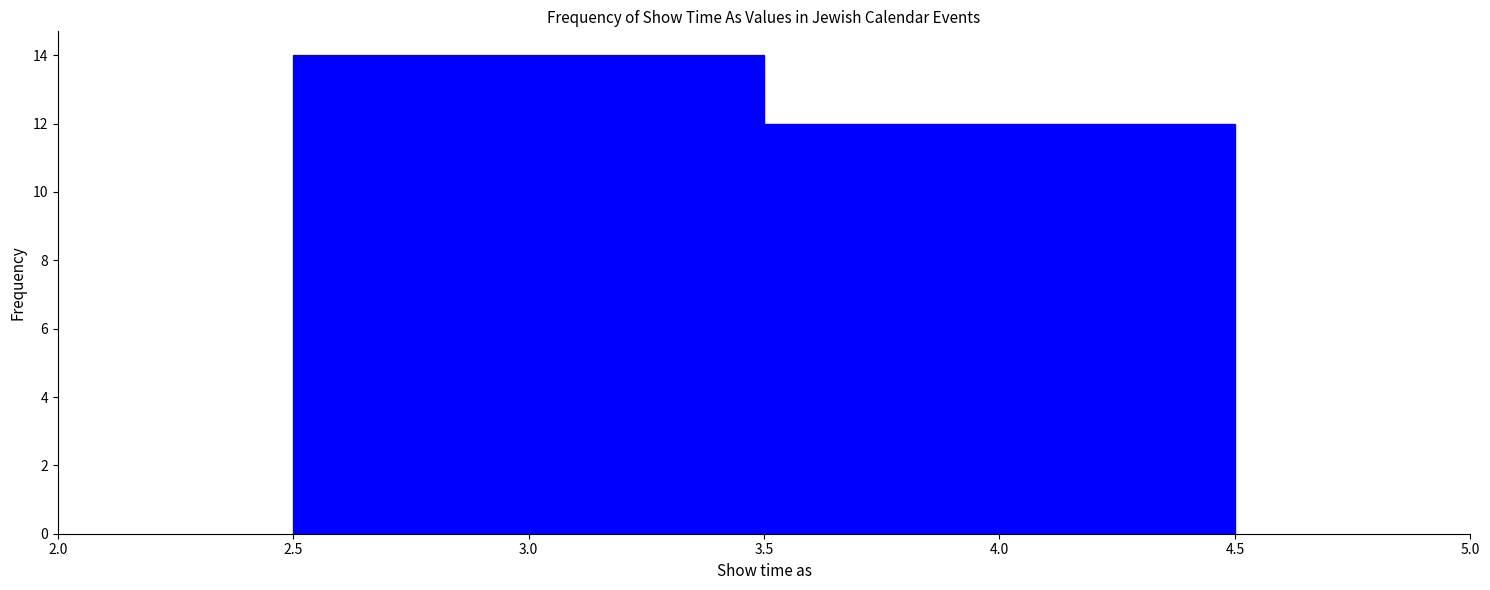

How tall is the bar that spans 3.5 to 4.5 on the x-axis? The values are not printed on the chart, so give them approximately, as read against the axis.

12